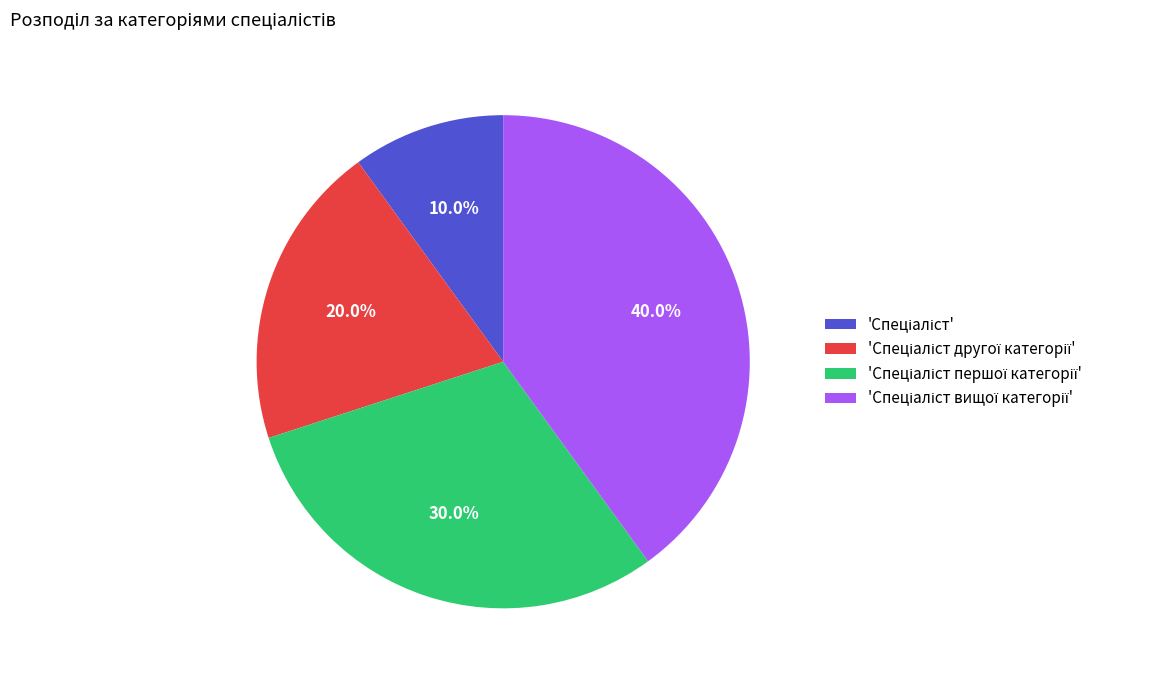

Count the number of slices in the pie.

4